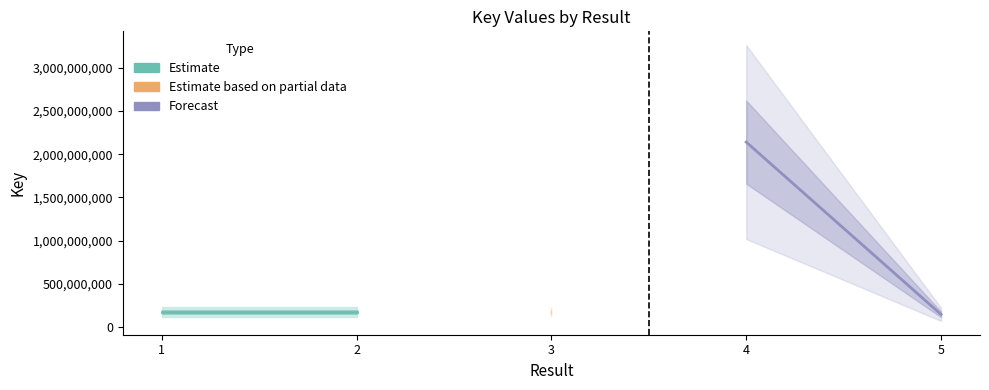

Reading right to left, extract all data points from this chart.

Estimate: 171120698	171119935
Forecast: 144175683	2140567262